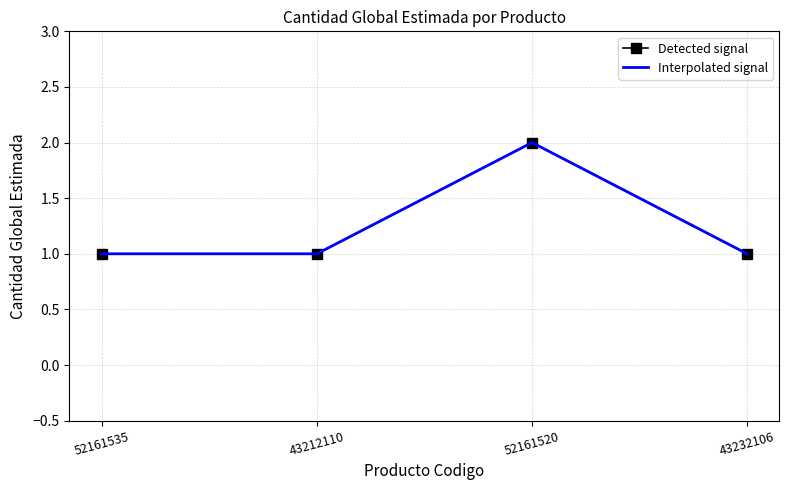

List the series in order of their peak value, lowest first.

Detected signal, Interpolated signal